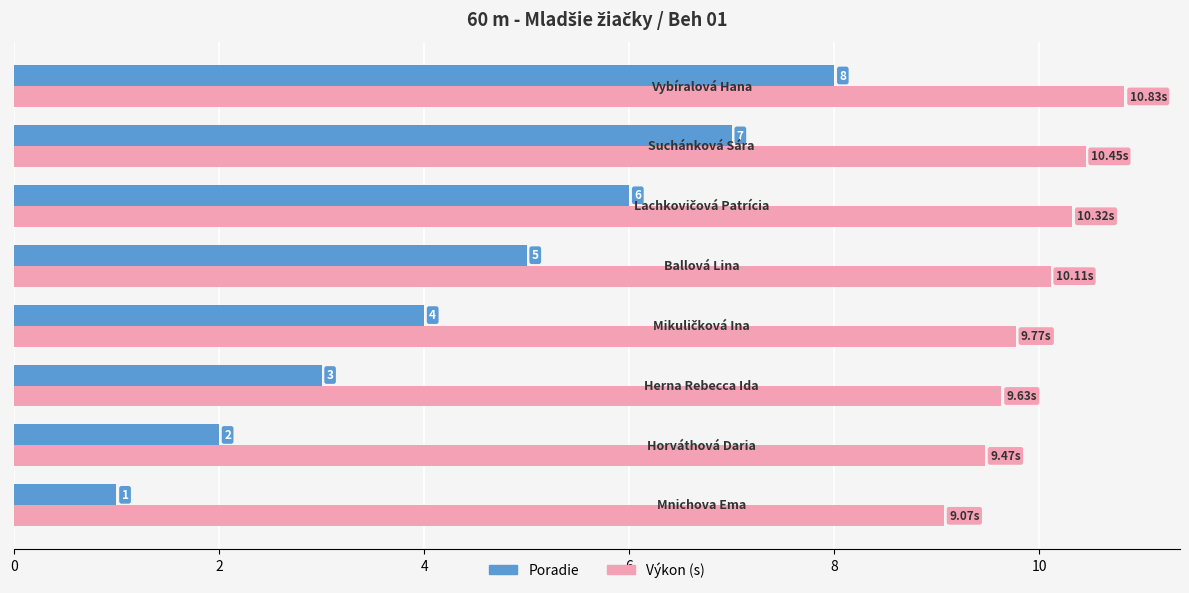

What is the difference between the second highest and minimum values in the Výkon (s) series?

1.4